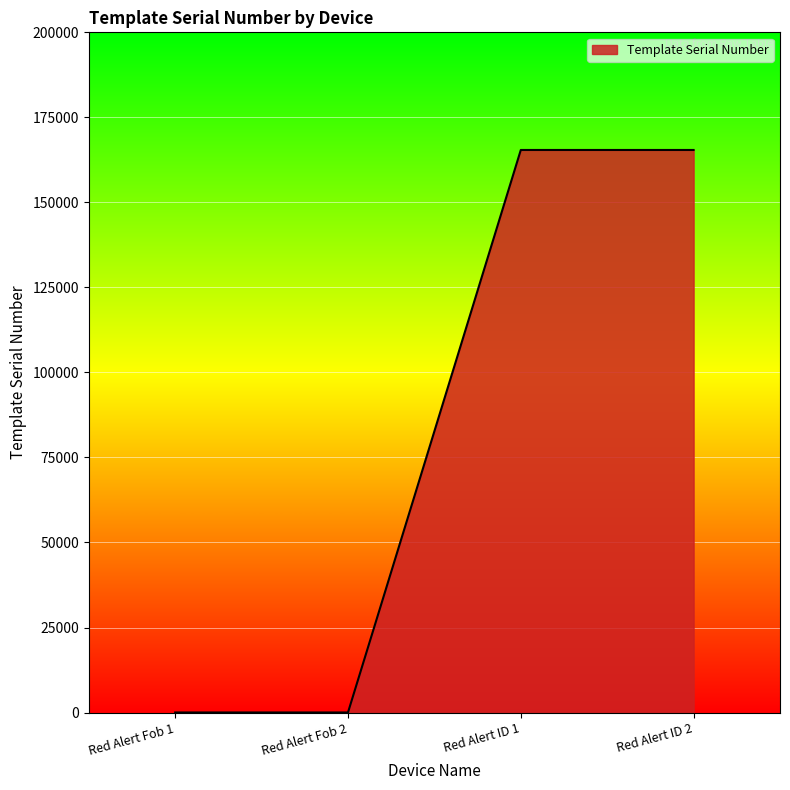

What is the sum of all values?

330866